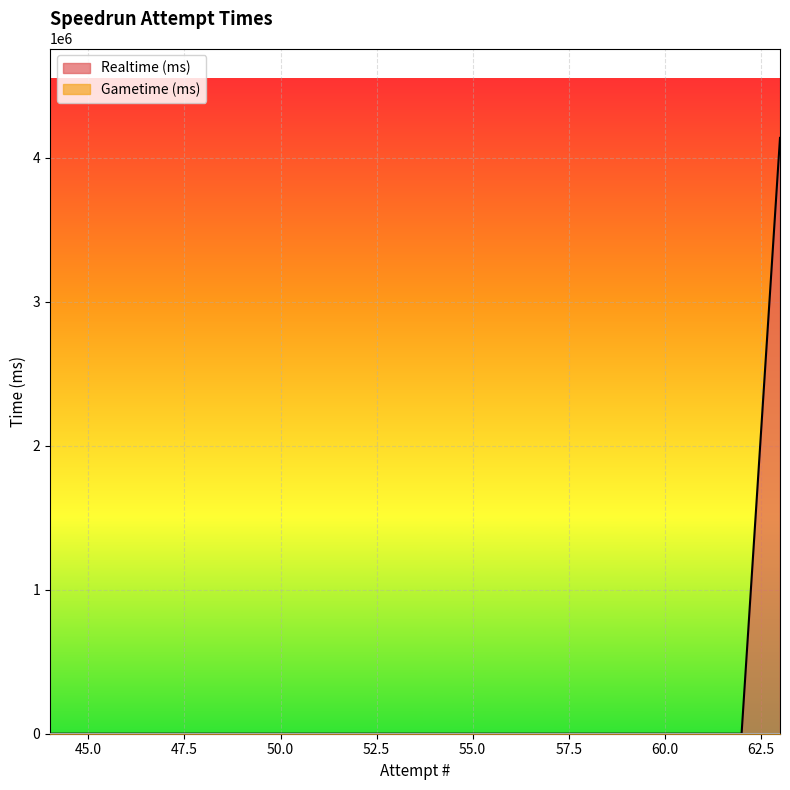

At 57, list the series in order from smallest to largest.

Realtime (ms), Gametime (ms)